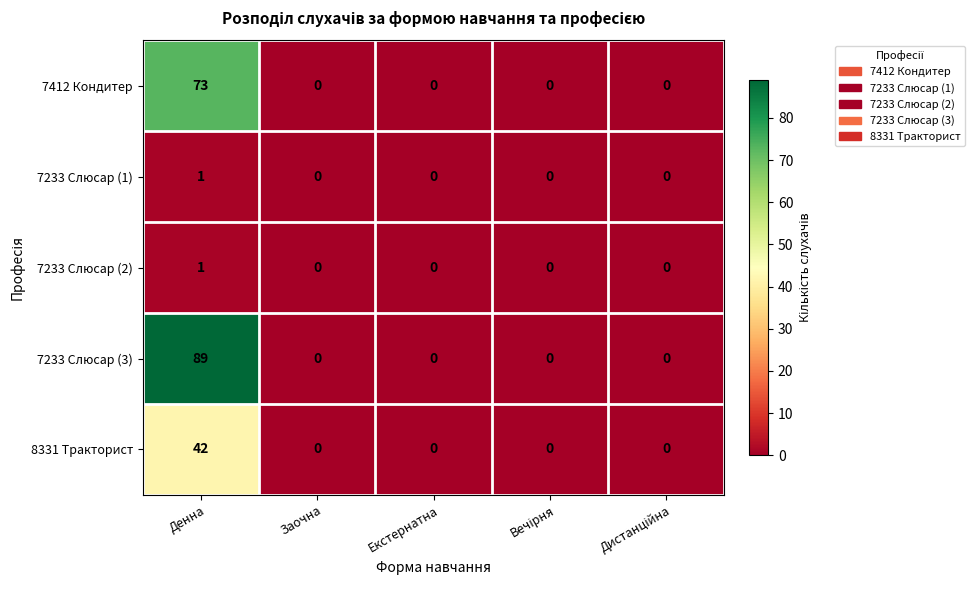

Which series has the largest range (max minus min)?

7233 Слюсар (3)